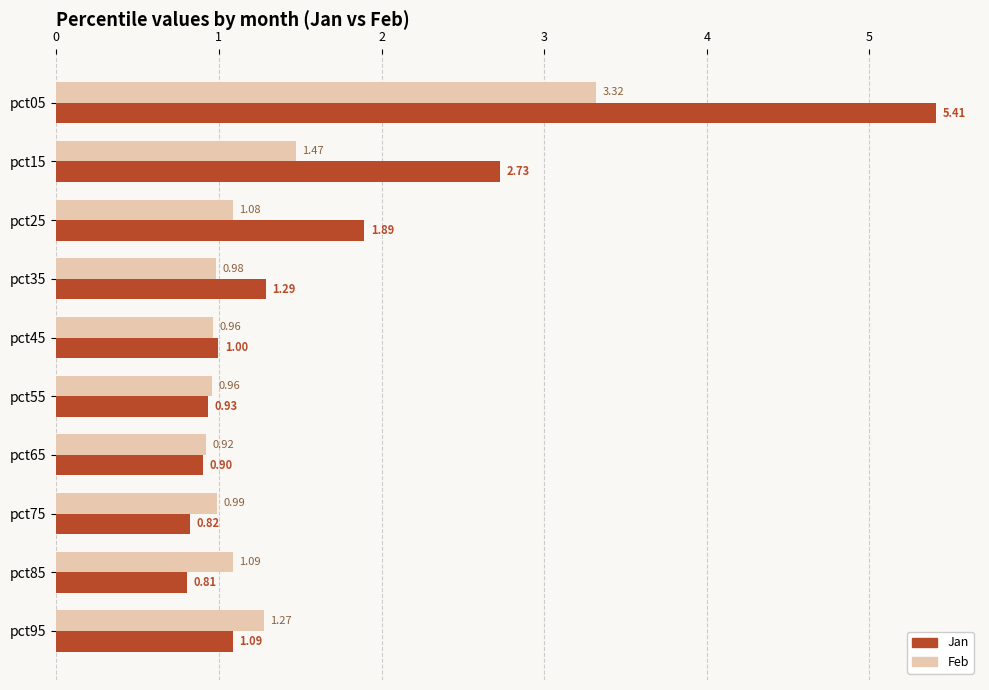

What is the difference between the highest and lowest values at pct35?

0.3